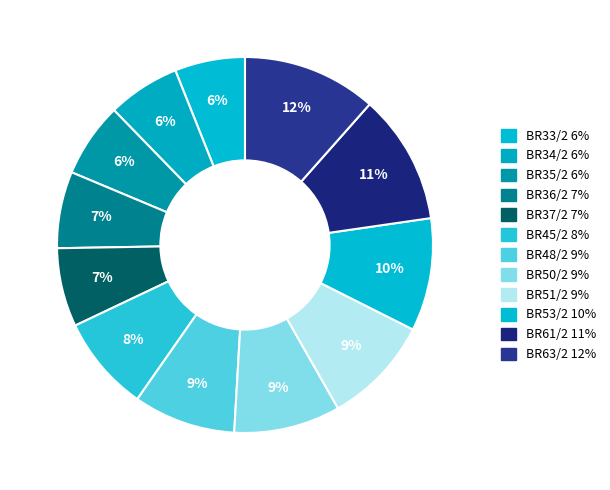

To the nearest percent, what is the difference between the BR51/2 and BR61/2 slice percentages?

2%